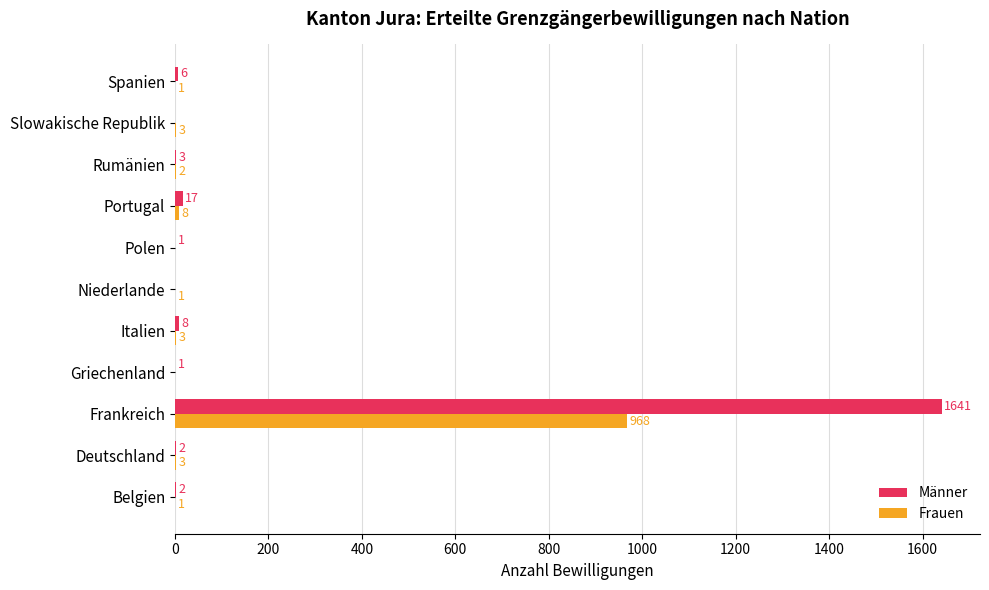

What are all the series names shown in the legend?

Männer, Frauen